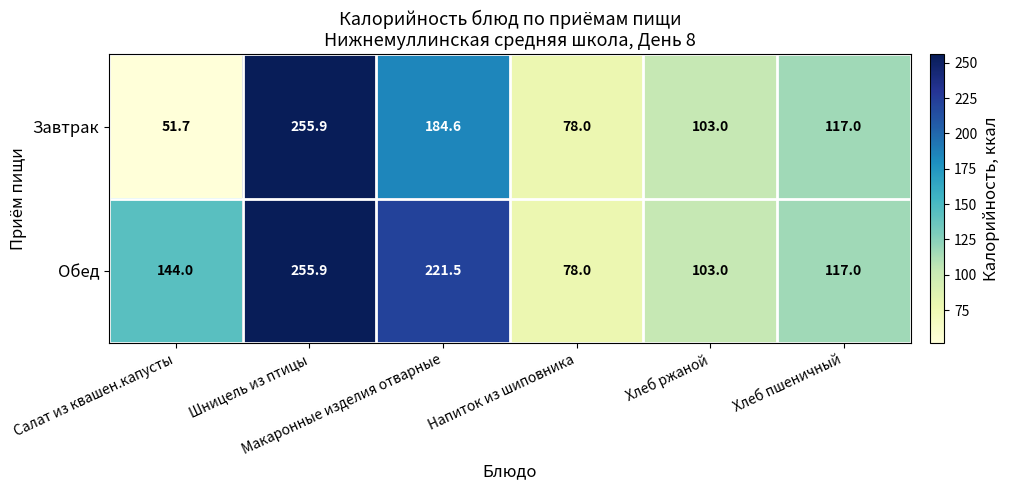

Which series has the largest range (max minus min)?

Завтрак